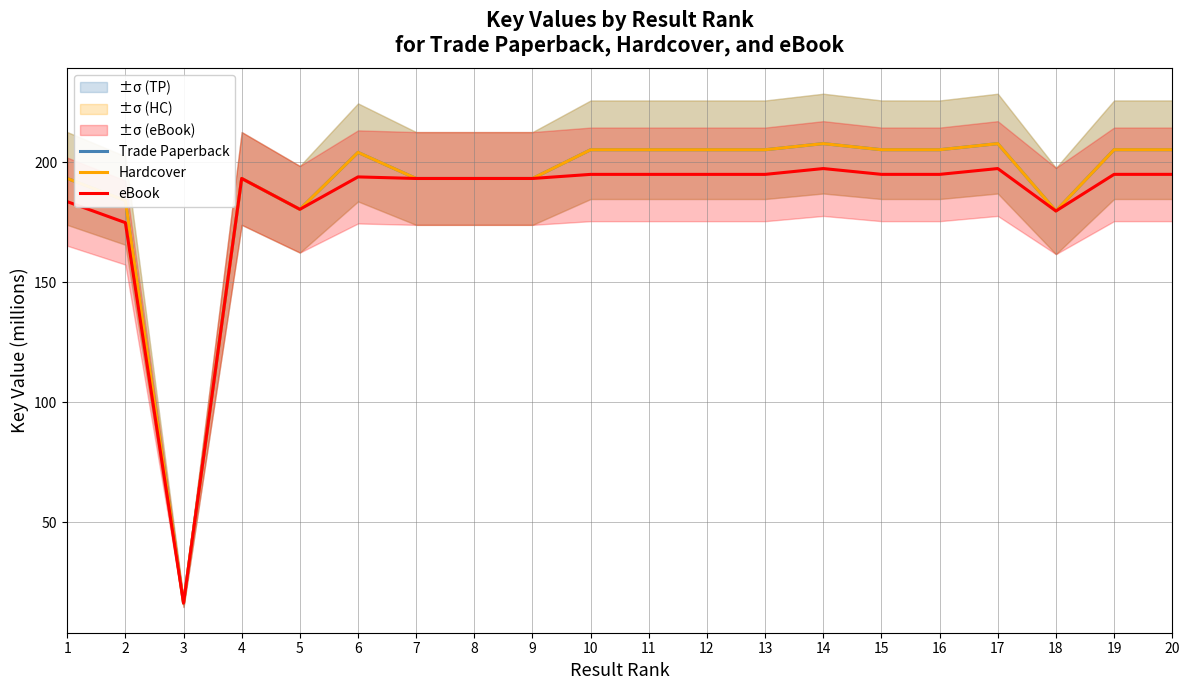

Reading left to right, what are all the values shown in this chart?

Trade Paperback: 193.2	184.0	16.4	193.2	180.4	204.1	193.2	193.2	193.2	205.2	205.2	205.2	205.2	207.7	205.2	205.2	207.7	179.7	205.2	205.2
Hardcover: 193.2	184.0	16.4	193.2	180.4	204.1	193.2	193.2	193.2	205.2	205.2	205.2	205.2	207.7	205.2	205.2	207.7	179.7	205.2	205.2
eBook: 183.6	174.8	16.4	193.2	180.4	193.9	193.2	193.2	193.2	194.9	194.9	194.9	194.9	197.4	194.9	194.9	197.4	179.7	194.9	194.9